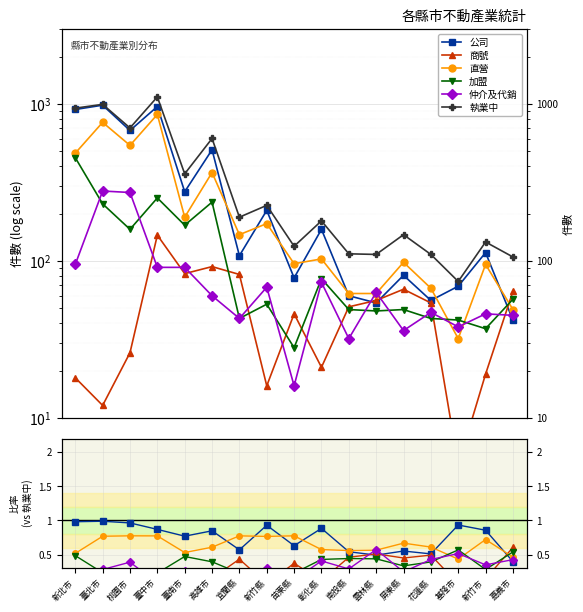

How many 仲介及代銷 values are between 0 and 1?

17